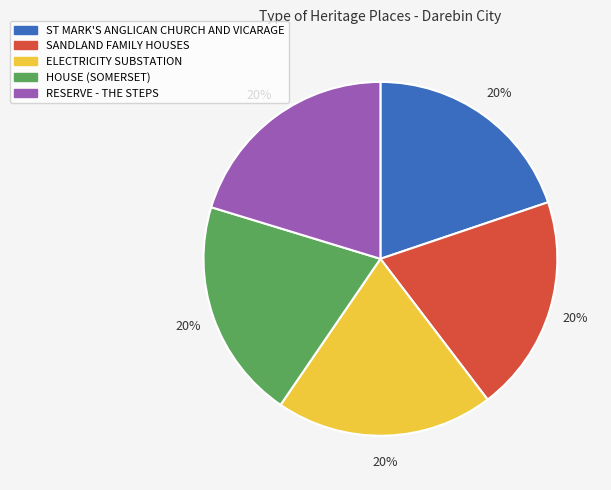

Count the number of slices in the pie.

5